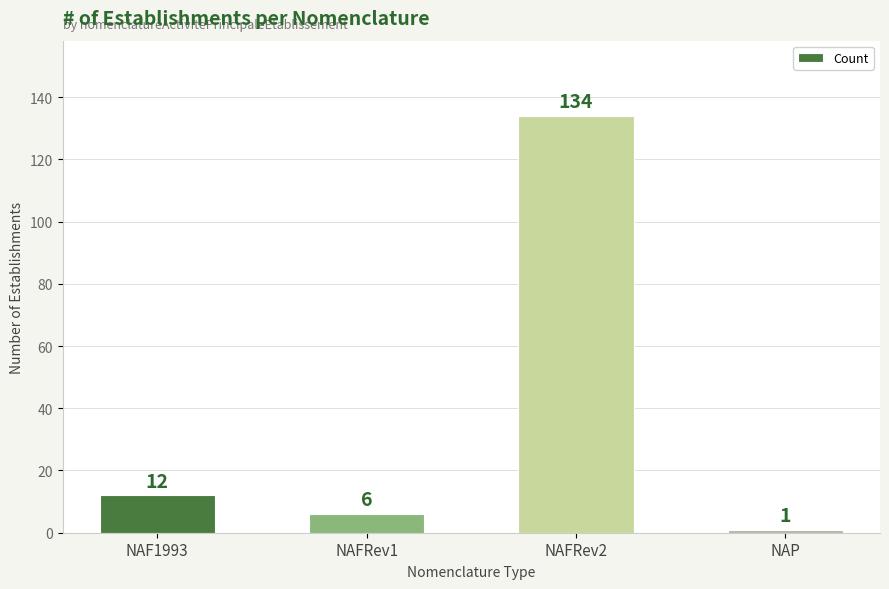

What position from the left is NAFRev2?

3